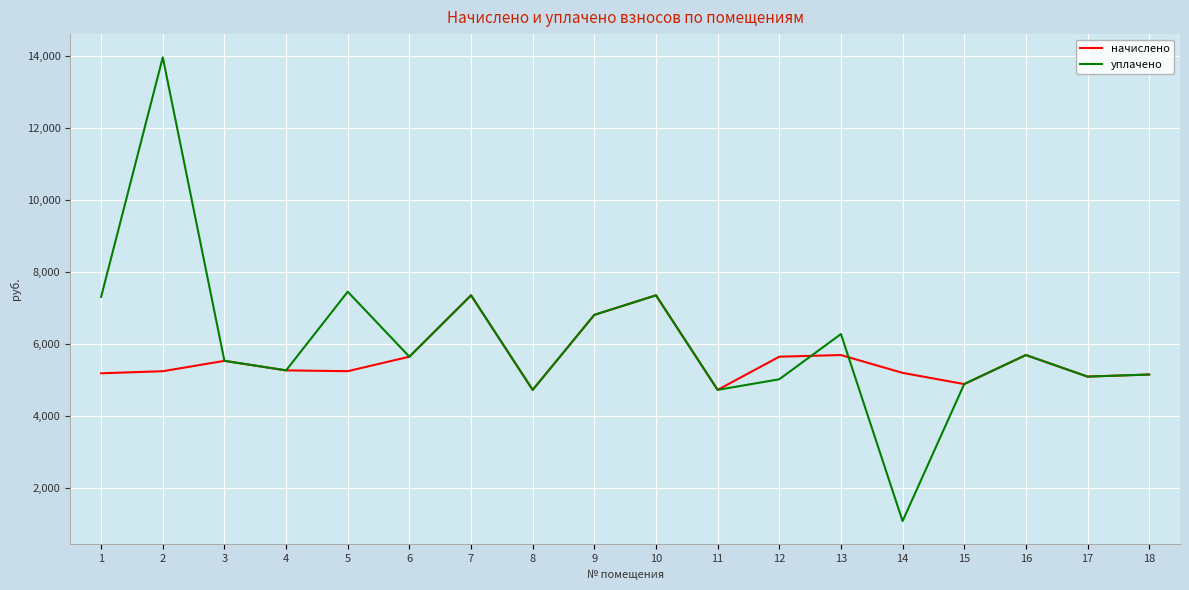

What is the difference between the maximum and second lowest values in the начислено series?

2626.6